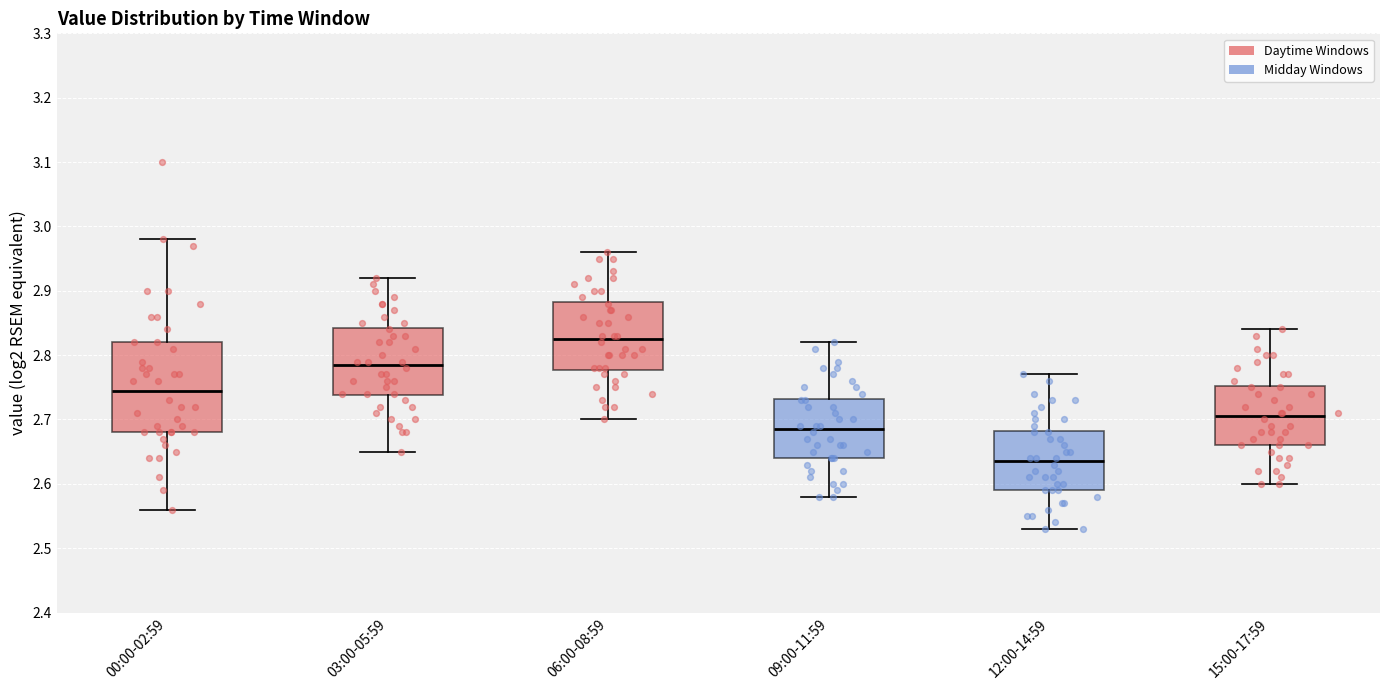

Reading left to right, transcribe this box plot: for each box, give where its median line is, the range the box spans, and where its two whiskers end, as read against the y-axis. The values are not printed on the chart, so give them approximately, as read against the axis.

00:00-02:59: median 2.75, box 2.68 to 2.82, whiskers 2.56 to 2.98
03:00-05:59: median 2.79, box 2.74 to 2.84, whiskers 2.65 to 2.92
06:00-08:59: median 2.83, box 2.78 to 2.88, whiskers 2.70 to 2.96
09:00-11:59: median 2.69, box 2.64 to 2.73, whiskers 2.58 to 2.82
12:00-14:59: median 2.64, box 2.59 to 2.68, whiskers 2.53 to 2.77
15:00-17:59: median 2.71, box 2.66 to 2.75, whiskers 2.60 to 2.84